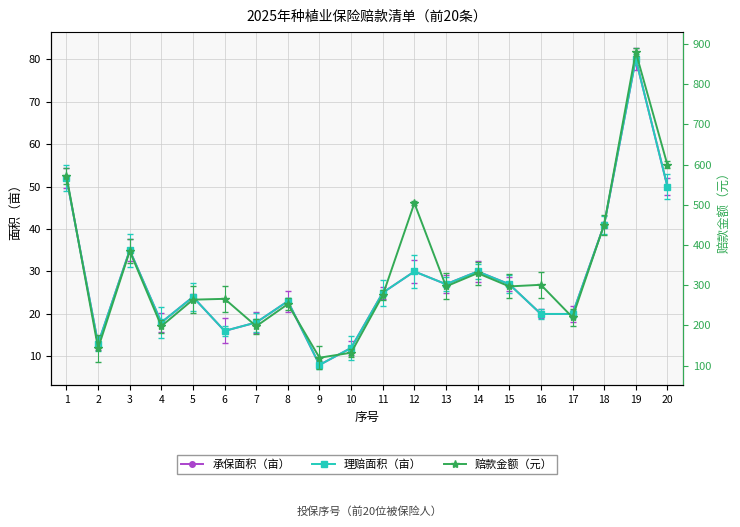

What is the maximum value for 赔款金额（元）?

880.0